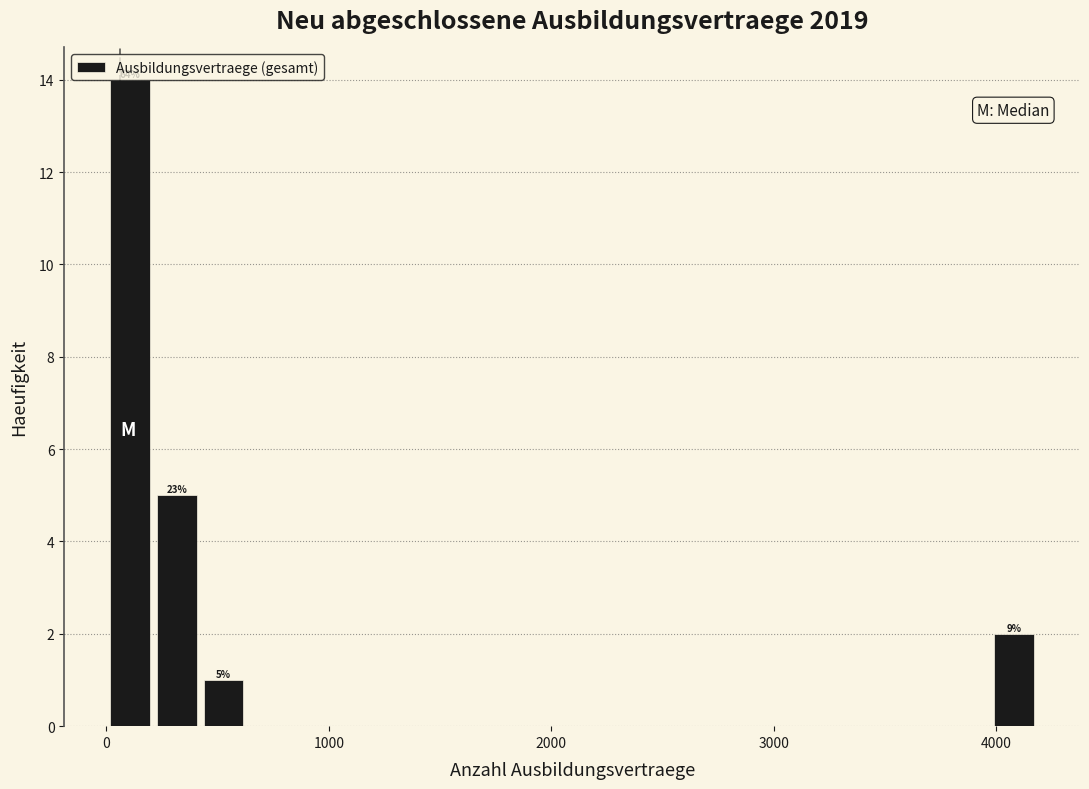

Around what value on the x-axis is the tallest bar? Give the approximate position of its centre, as read against the axis.

100